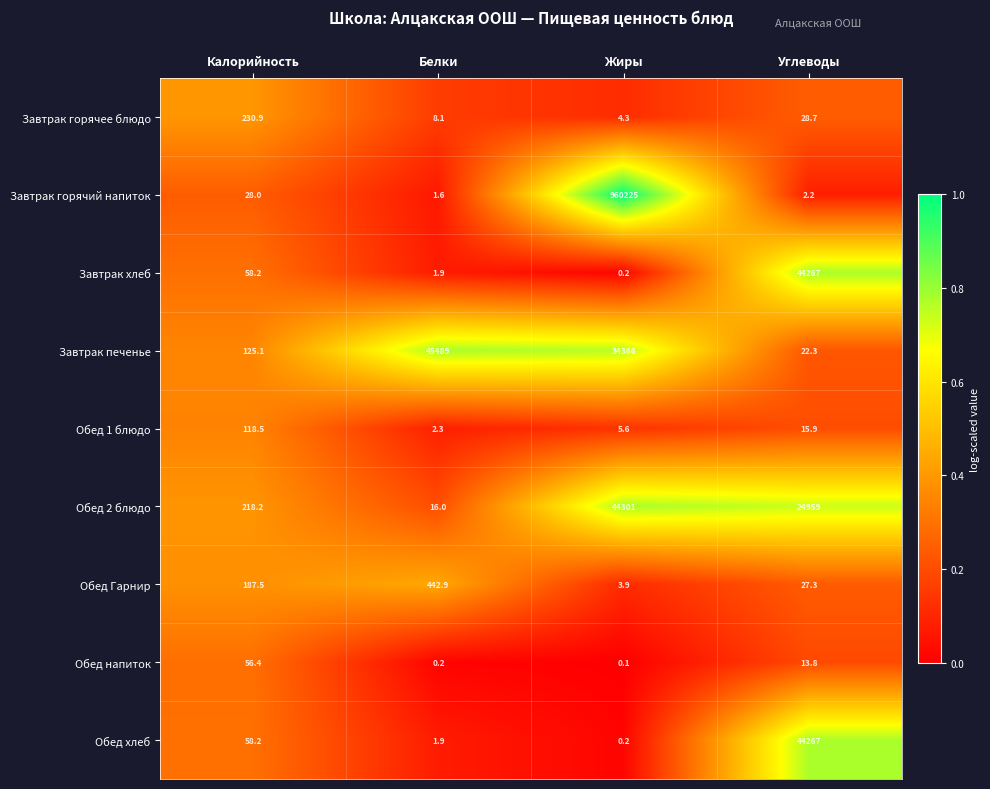

What is the spread (max minus min) of values at Жиры?

960224.9